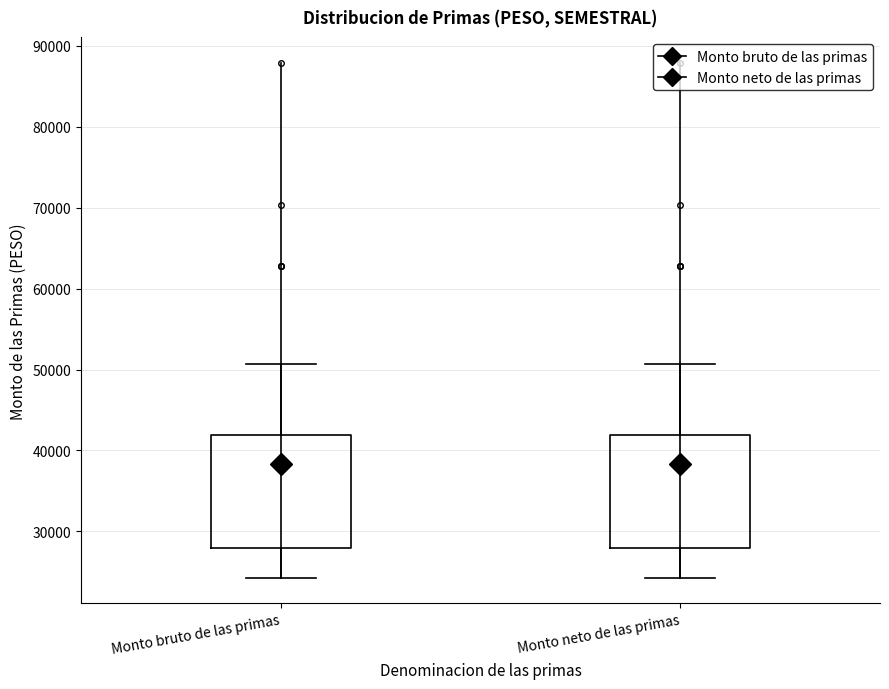

Reading left to right, transcribe this box plot: for each box, give where its median line is, the range the box spans, and where its two whiskers end, as read against the y-axis. The values are not printed on the chart, so give them approximately, as read against the axis.

Monto bruto de las primas: median 38000, box 28000 to 42000, whiskers 24000 to 51000
Monto neto de las primas: median 38000, box 28000 to 42000, whiskers 24000 to 51000